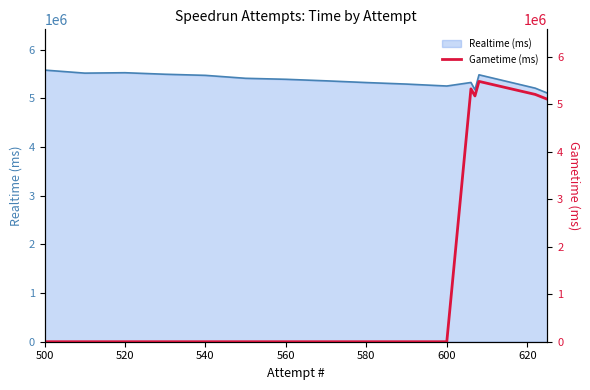

What is the minimum value for Realtime (ms)?

5105224